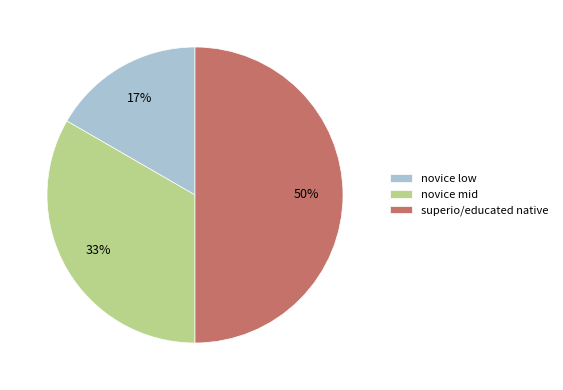

Approximately how many times larger is the value at novice low compared to superio/educated native?

0.3